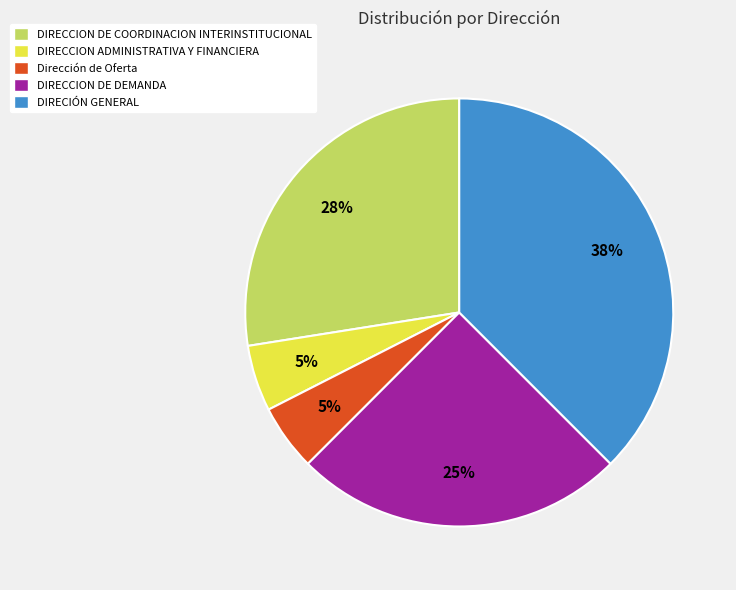

How many segments does this pie chart have?

5